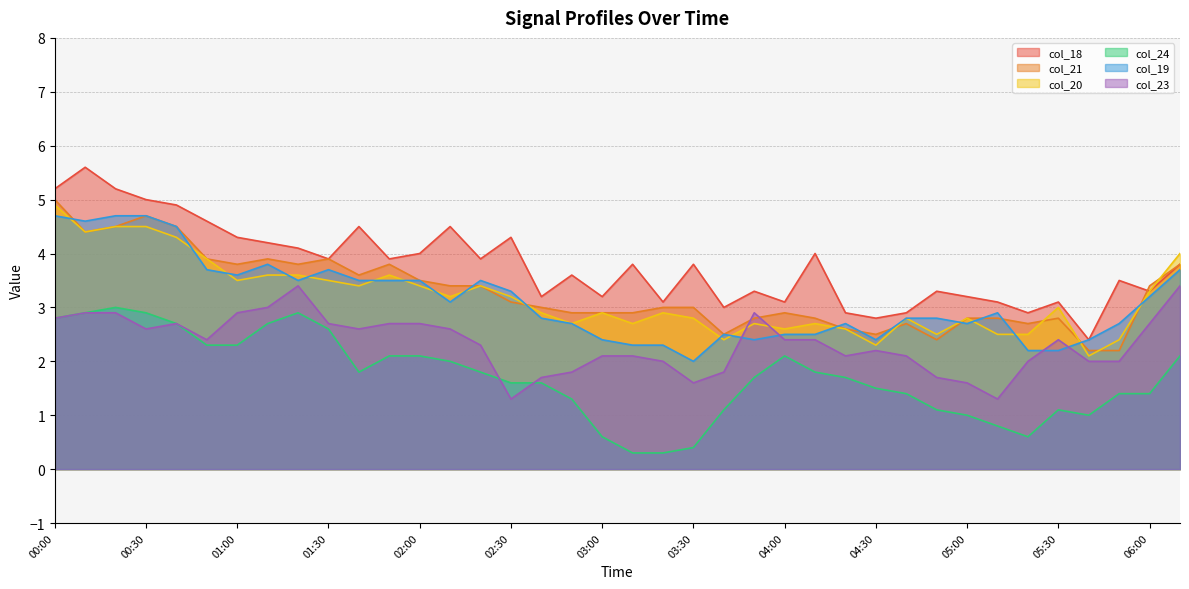

Which series has the largest total across all categories?

col_18